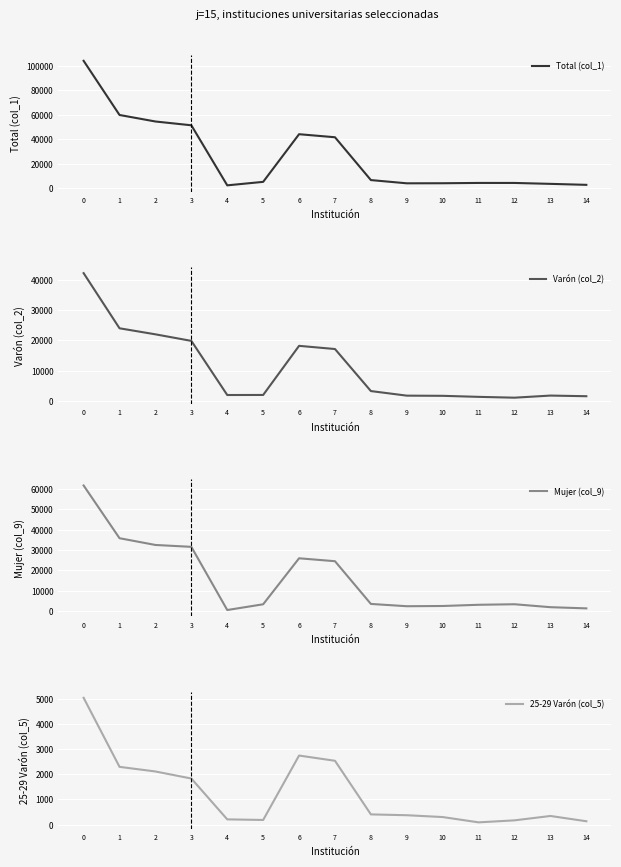

Which series has the largest total across all categories?

Total (col_1)